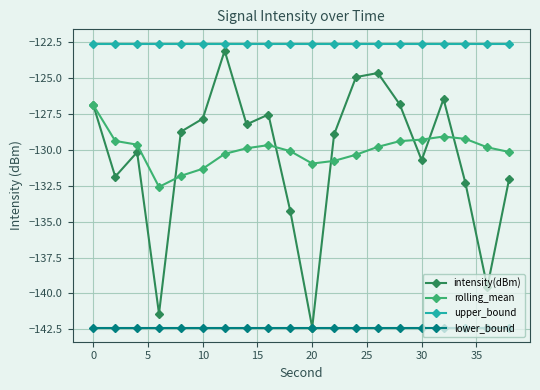

True or false: intensity(dBm) and upper_bound intersect in this chart.

False